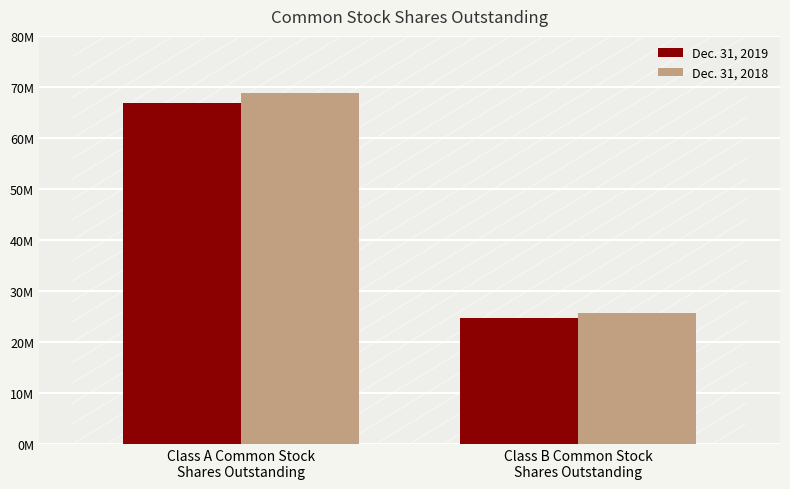

What are all the series names shown in the legend?

Dec. 31, 2019, Dec. 31, 2018